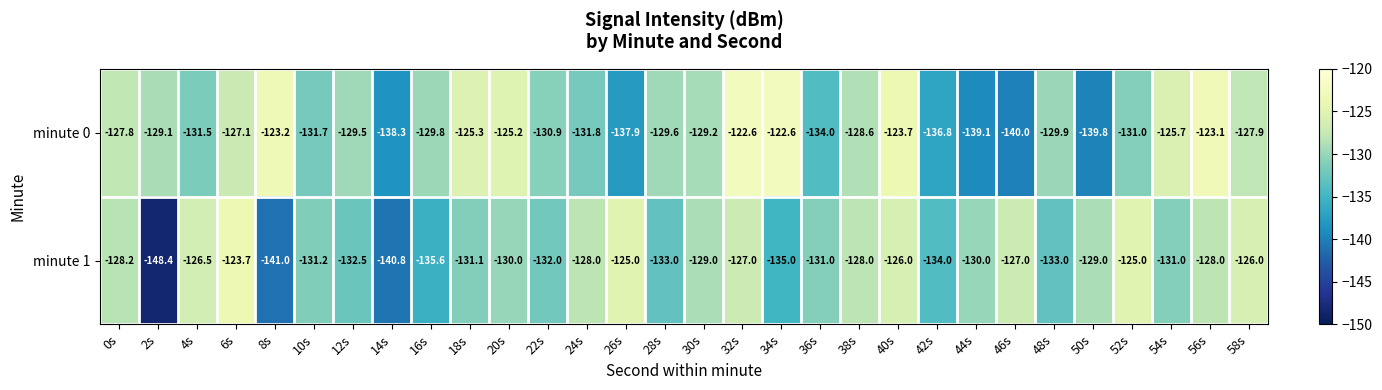

At which label does minute 1 first exceed -130?

0s